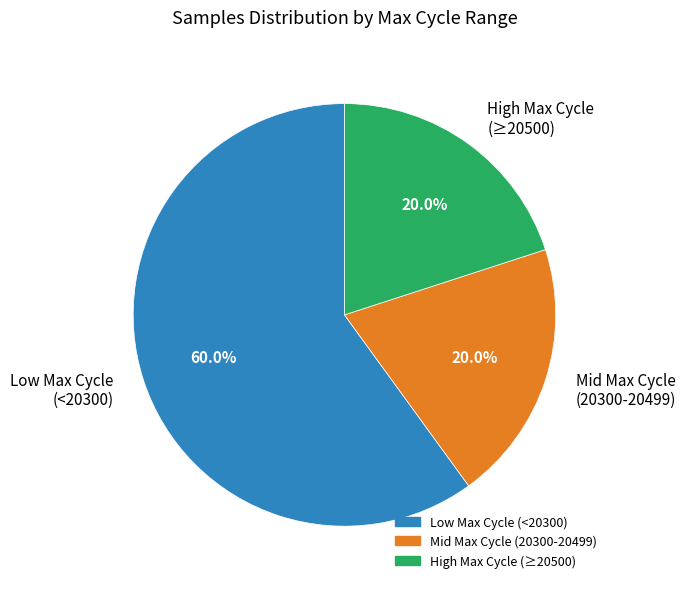

Is there a majority slice in this chart?

Yes